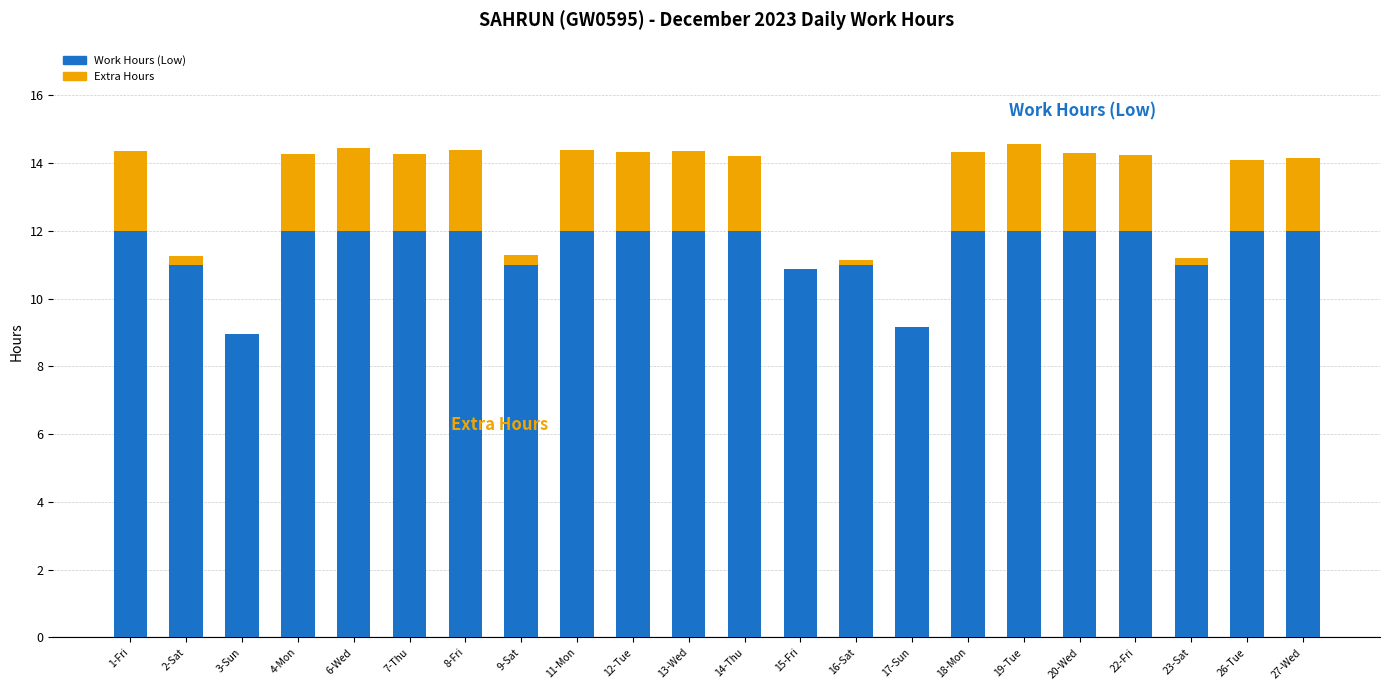

Are the bars horizontal?

No